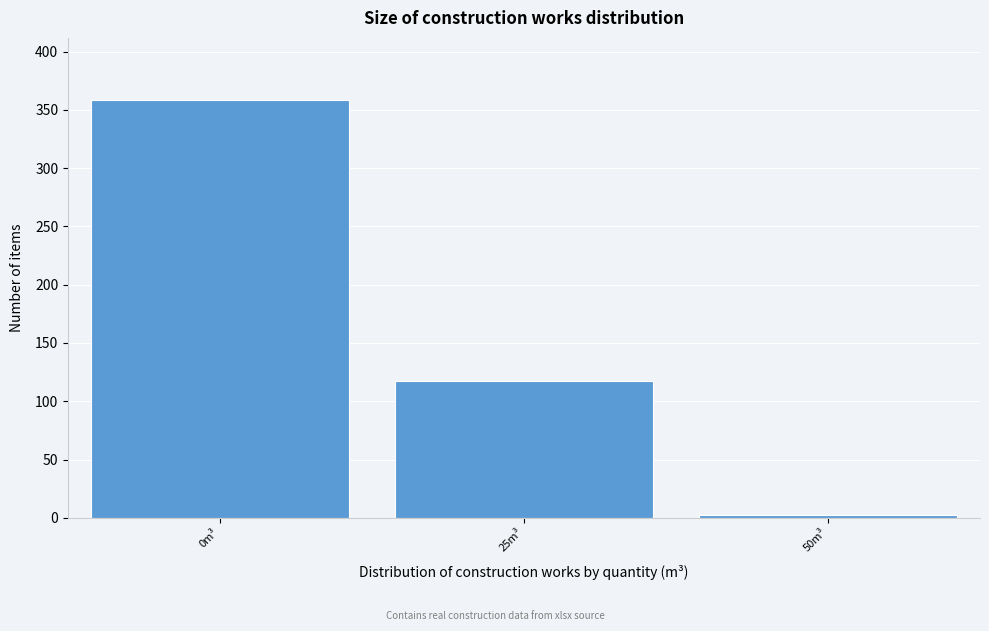

Reading left to right, transcribe all the data shown in this chart.

0m³=358	25m³=117	50m³=2